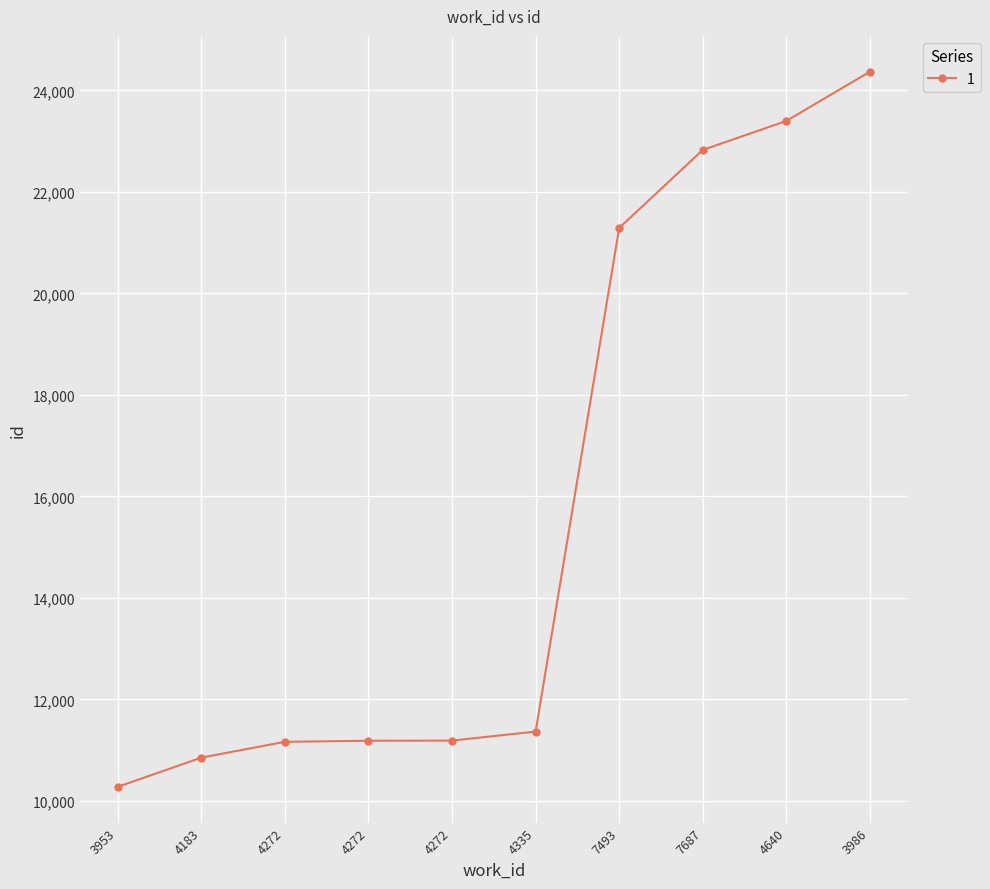

What is the difference between the second highest and minimum values?

13122